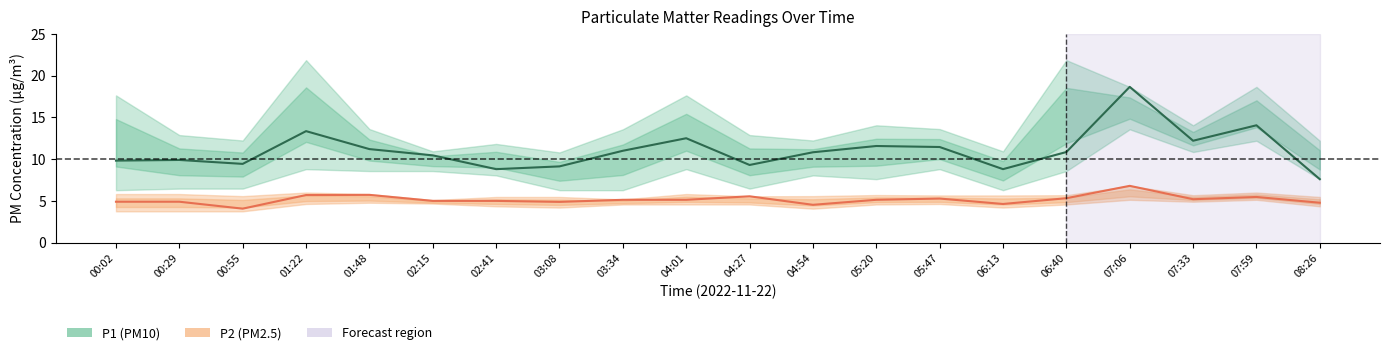

At which label is P2 (mean) closest to 5?

02:15